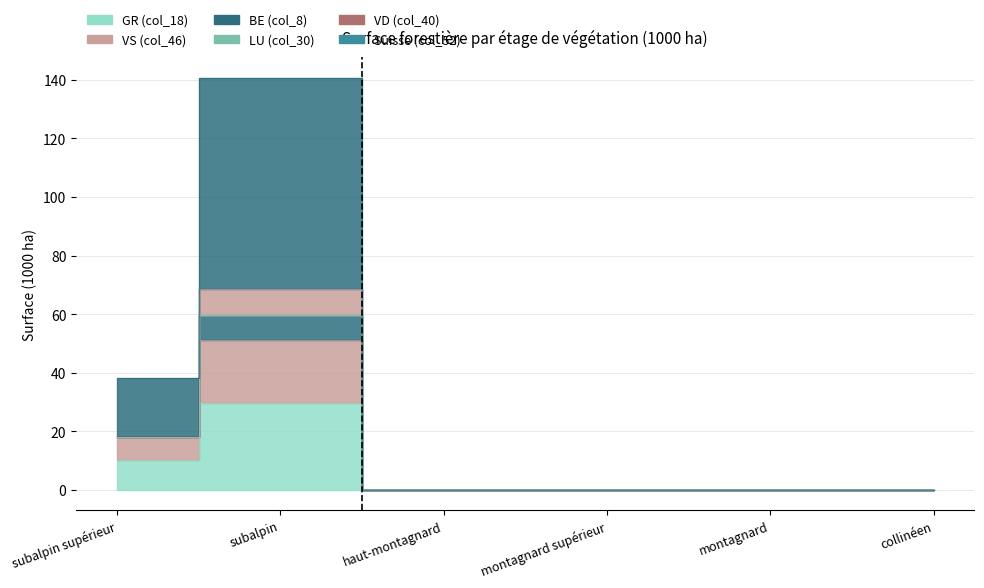

Rank the categories by VS (col_46) value from lowest to highest.

haut-montagnard, montagnard supérieur, montagnard, collinéen, subalpin supérieur, subalpin